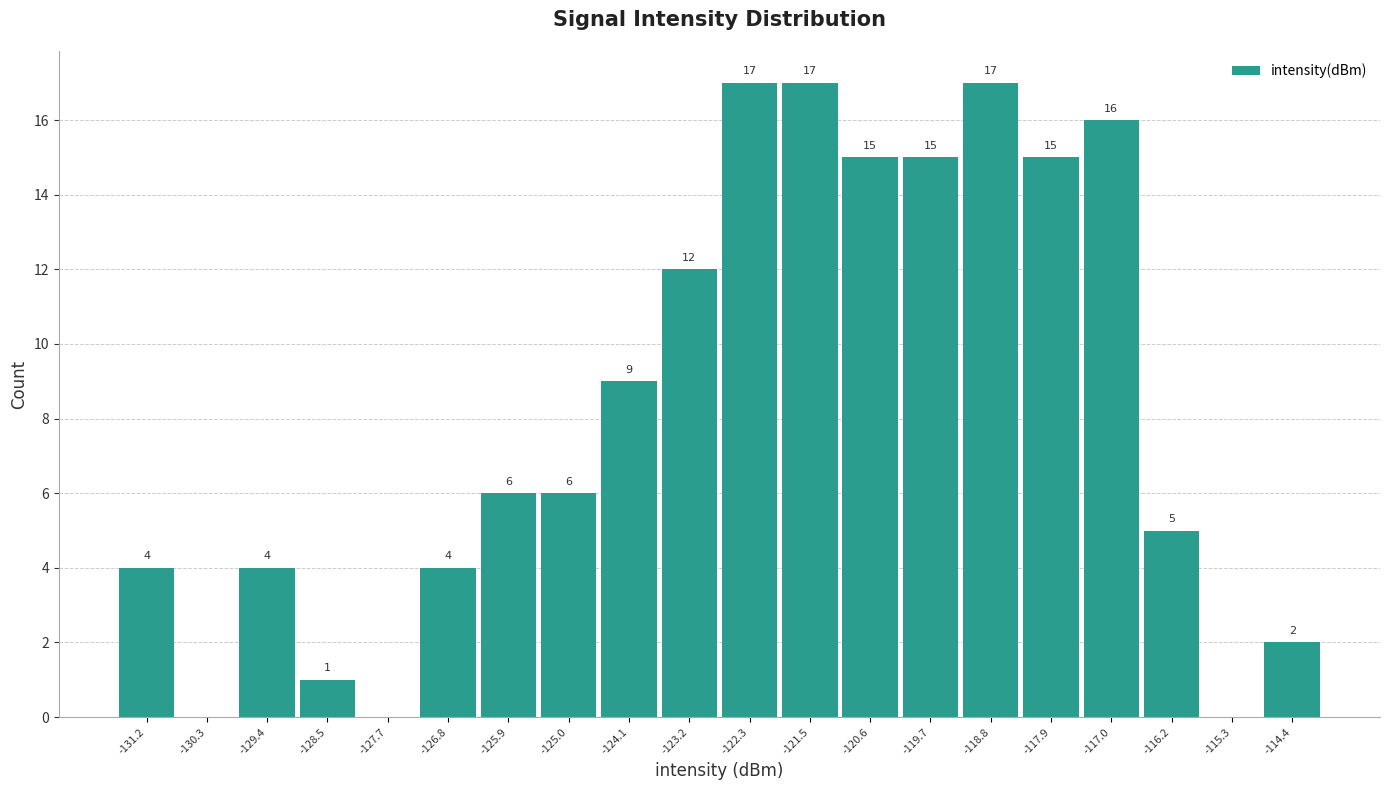

Reading right to left, list all the values displayed in this chart.

-114.4=2	-115.3=0	-116.2=5	-117.0=16	-117.9=15	-118.8=17	-119.7=15	-120.6=15	-121.5=17	-122.3=17	-123.2=12	-124.1=9	-125.0=6	-125.9=6	-126.8=4	-127.7=0	-128.5=1	-129.4=4	-130.3=0	-131.2=4